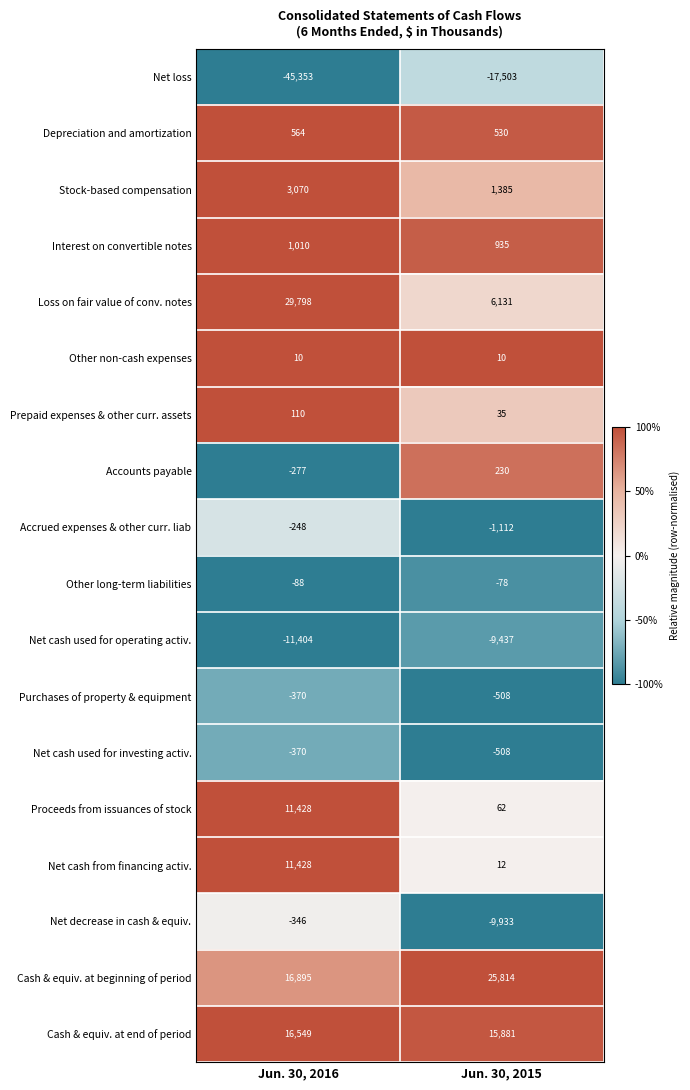

What is the total value across all series at Jun. 30, 2016?

32406